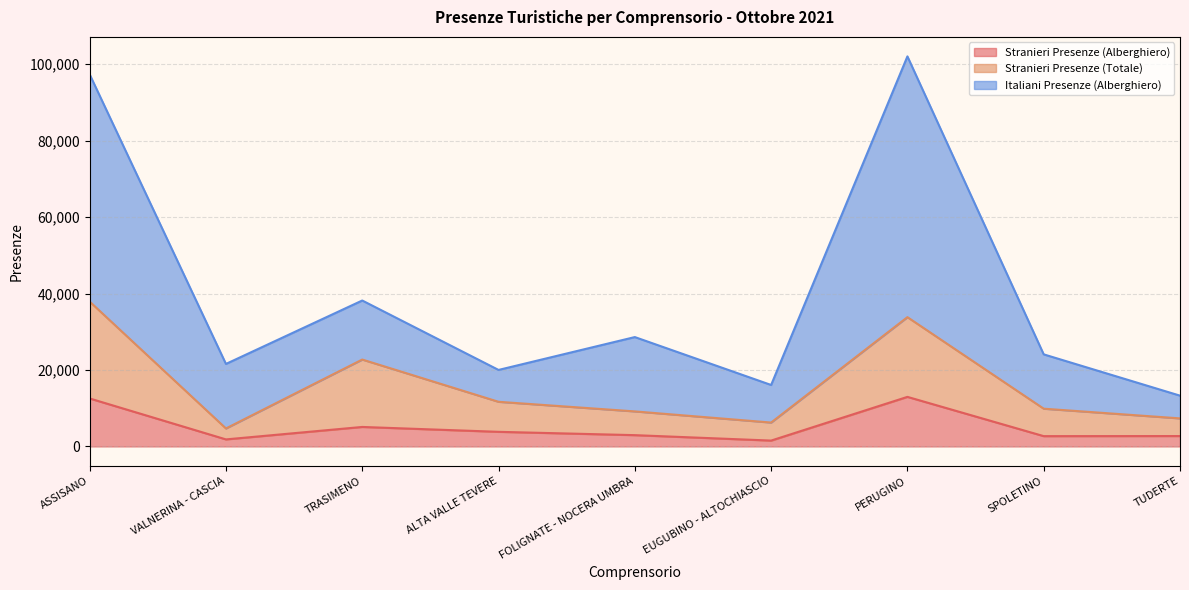

What are all the series names shown in the legend?

Stranieri Presenze (Alberghiero), Stranieri Presenze (Totale), Italiani Presenze (Alberghiero)